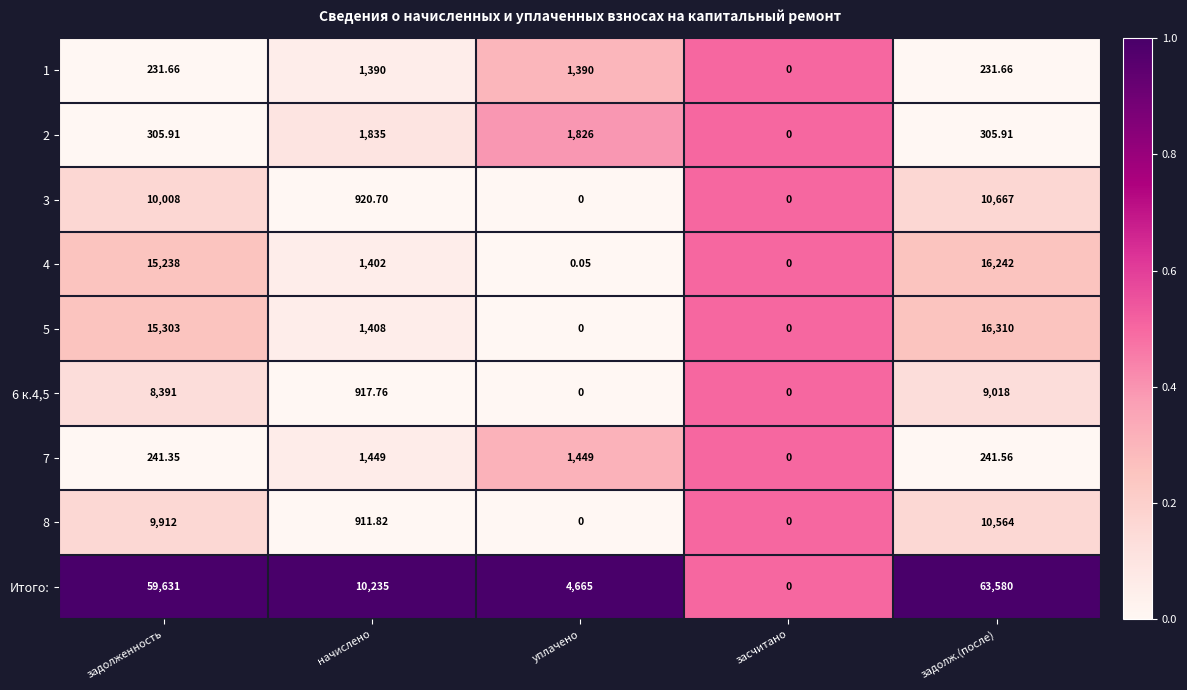

How many series are shown in this chart?

9